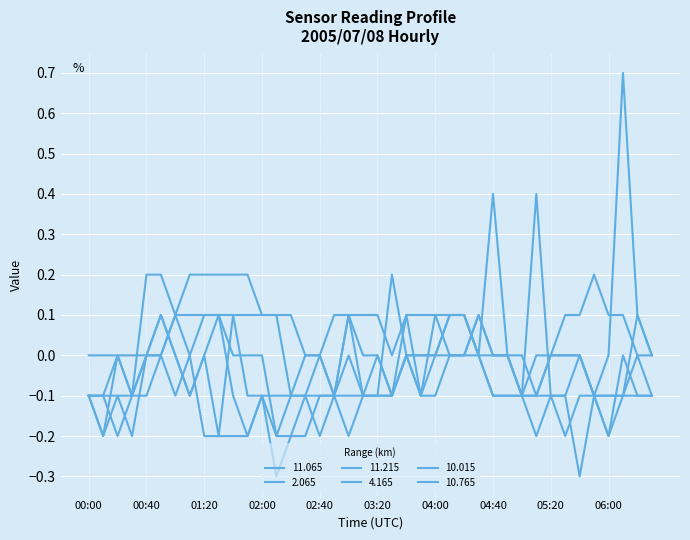

At how many categories does at least one series exceed 0?

30